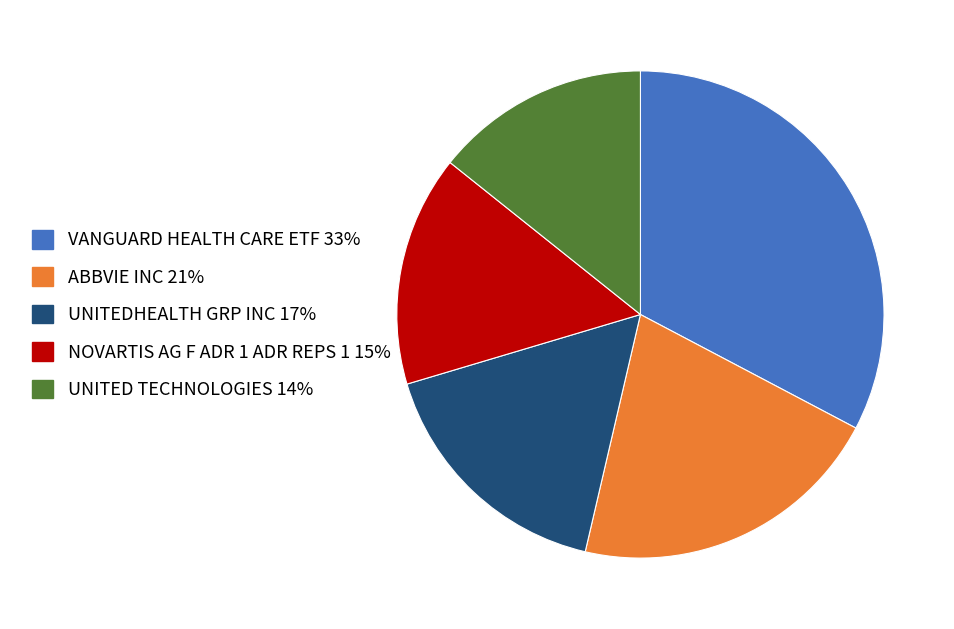

The UNITEDHEALTH GRP INC slice represents 10% of the pie. True or false?

False